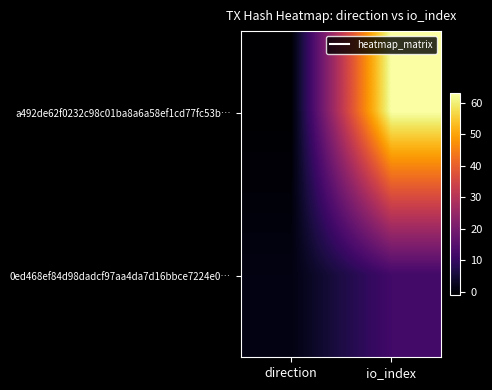

Which series changed the most between direction and io_index?

a492de62f0232c98c01ba8a6a58ef1cd77fc53b…